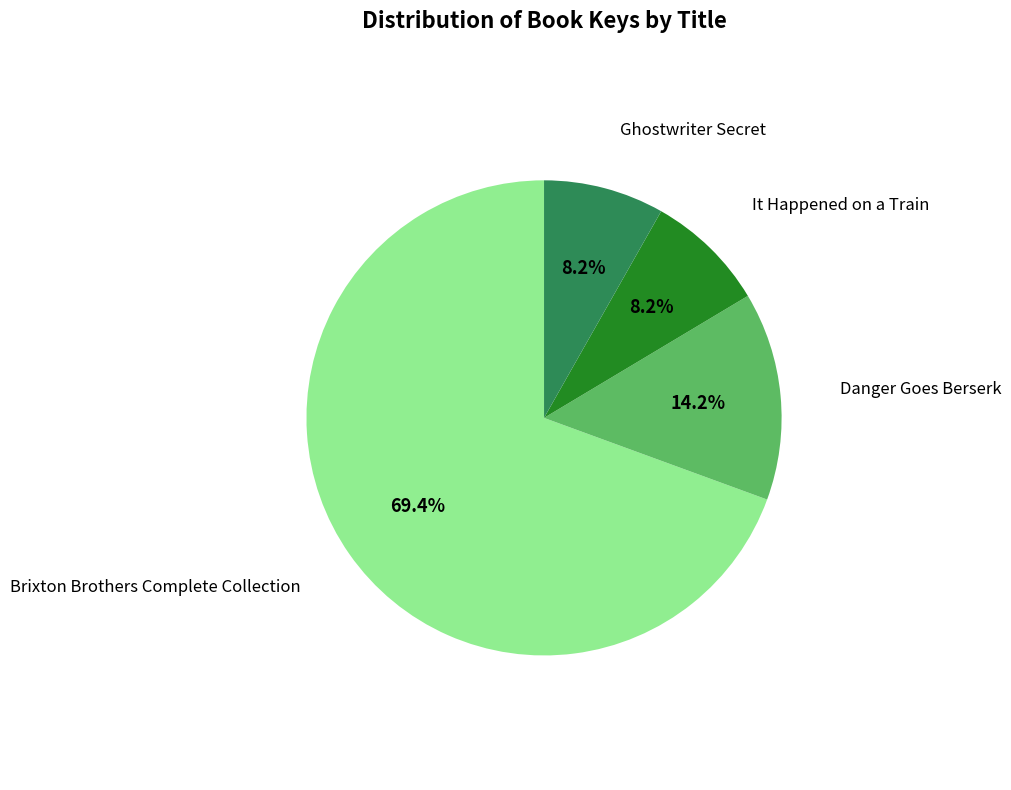

How many slices are in this pie chart?

4